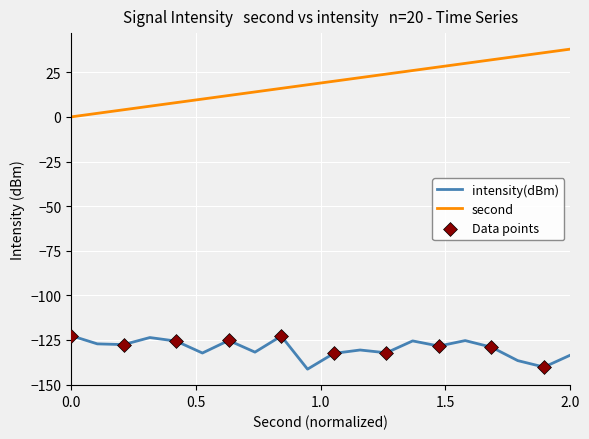

Which series has the largest total across all categories?

second